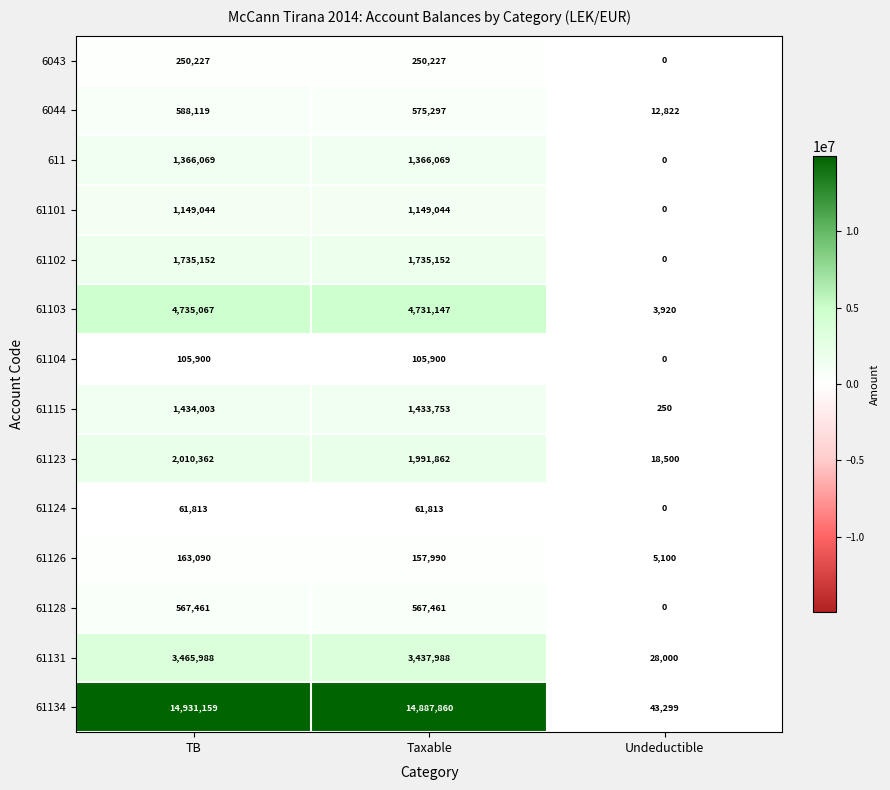

What is the total value across all series at Undeductible?

111891